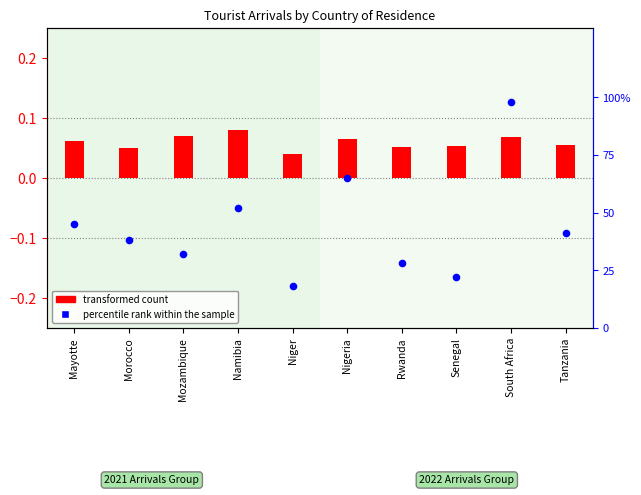

Which has a higher value, Nigeria or Mozambique?

Nigeria